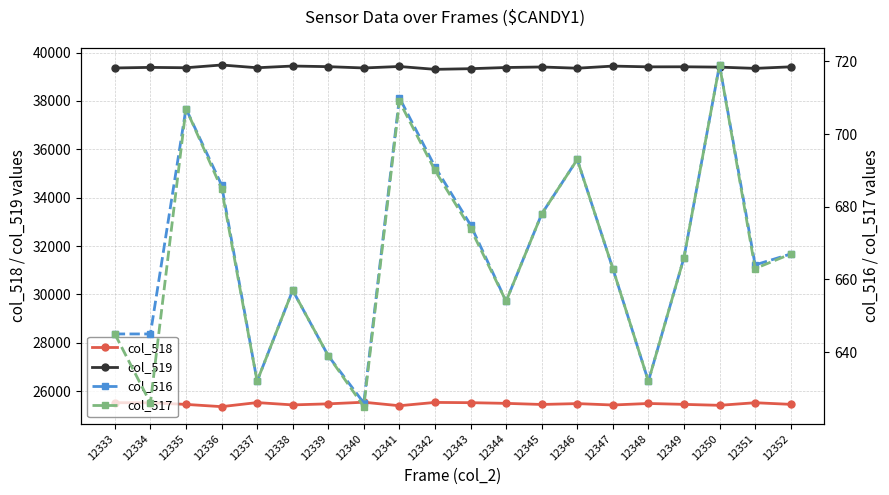

Is the value of col_516 at 12351 greater than the value of col_519 at 12351?

No